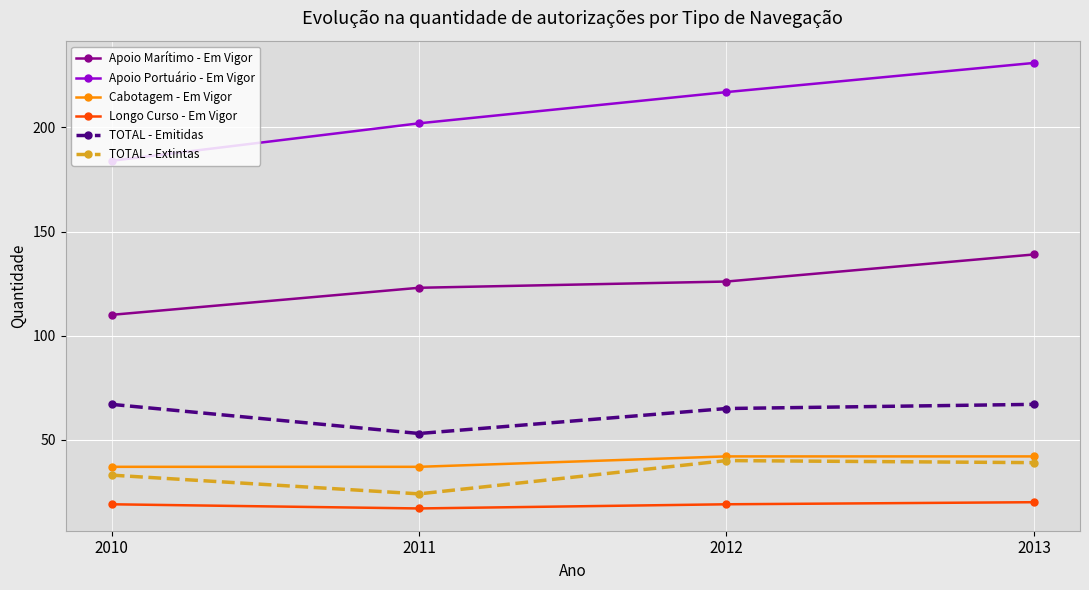

What is the value of the Cabotagem - Em Vigor point at the 3rd from the left?

42